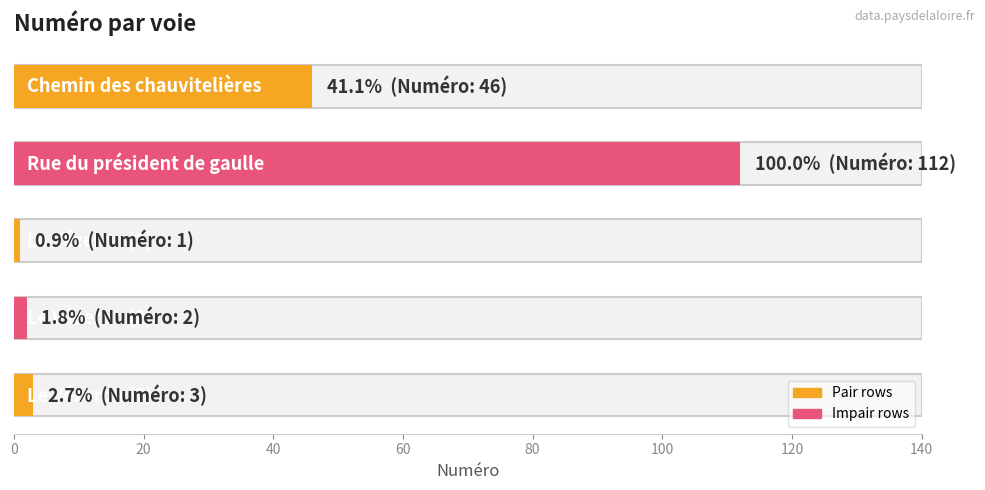

What is the average value?

33